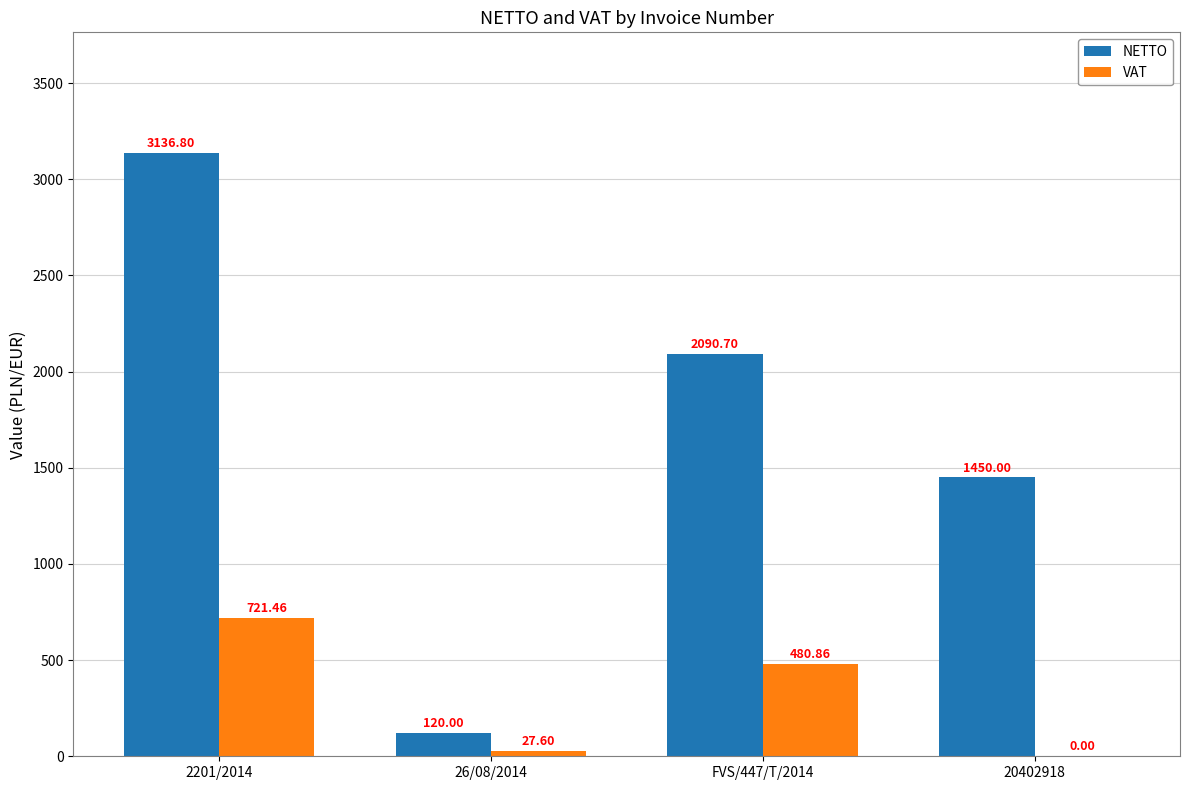

What is the total value across all series at 2201/2014?

3858.3